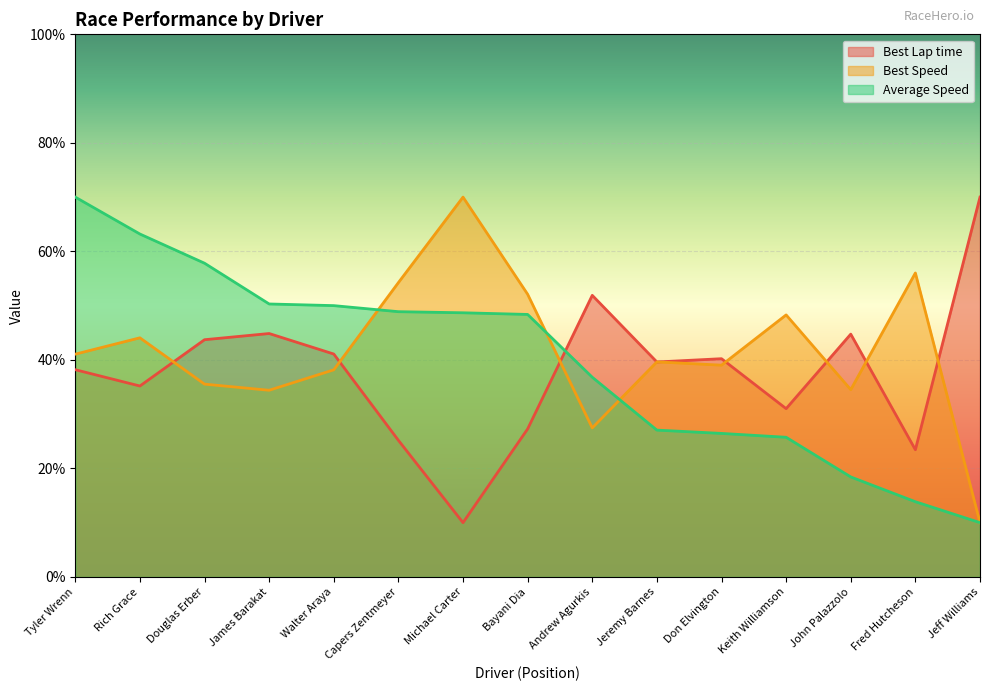

Reading right to left, extract all data points from this chart.

Best Lap time: Jeff Williams=70.0	Fred Hutcheson=23.4	John Palazzolo=44.7	Keith Williamson=31.0	Don Elvington=40.2	Jeremy Barnes=39.6	Andrew Agurkis=51.9	Bayani Dia=27.3	Michael Carter=10.0	Capers Zentmeyer=25.2	Walter Araya=41.1	James Barakat=44.9	Douglas Erber=43.7	Rich Grace=35.2	Tyler Wrenn=38.2
Best Speed: Jeff Williams=10.0	Fred Hutcheson=56.0	John Palazzolo=34.5	Keith Williamson=48.3	Don Elvington=39.0	Jeremy Barnes=39.6	Andrew Agurkis=27.5	Bayani Dia=52.1	Michael Carter=70.0	Capers Zentmeyer=54.2	Walter Araya=38.2	James Barakat=34.4	Douglas Erber=35.5	Rich Grace=44.1	Tyler Wrenn=41.1
Average Speed: Jeff Williams=10.0	Fred Hutcheson=13.9	John Palazzolo=18.4	Keith Williamson=25.7	Don Elvington=26.4	Jeremy Barnes=27.1	Andrew Agurkis=36.8	Bayani Dia=48.4	Michael Carter=48.7	Capers Zentmeyer=48.9	Walter Araya=50.0	James Barakat=50.3	Douglas Erber=57.8	Rich Grace=63.2	Tyler Wrenn=70.0